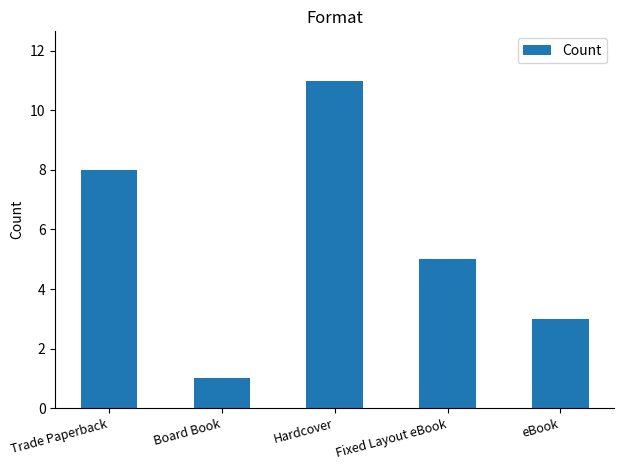

What value does the data have at Fixed Layout eBook?

5